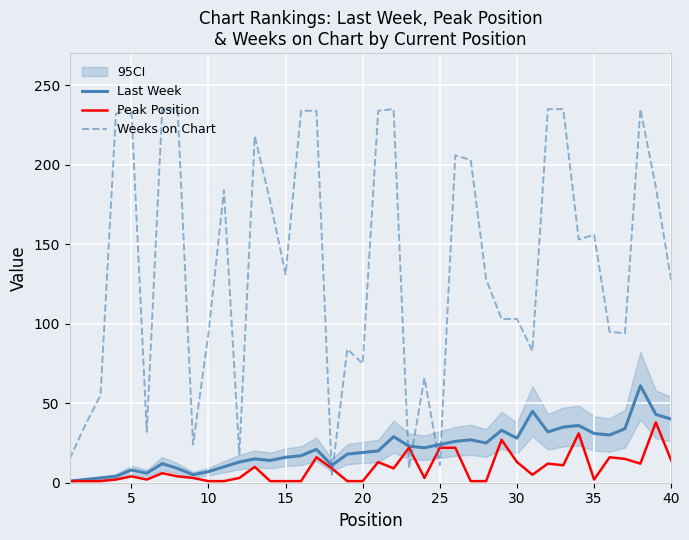

True or false: Last Week and Peak Position cross at least once.

False